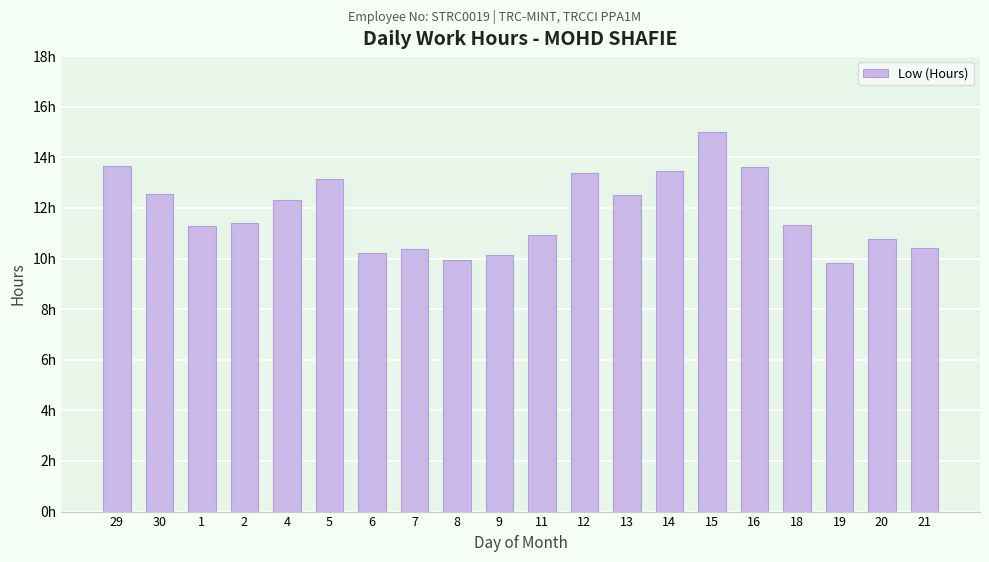

What is the value of the 14th bar from the left?

13.5